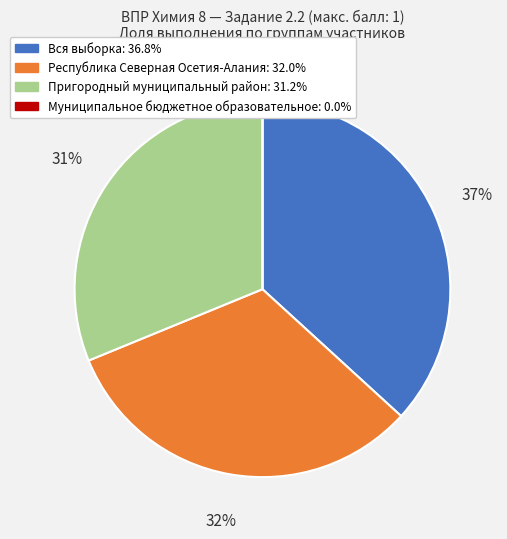

True or false: Республика Северная Осетия-Алания accounts for 26% of the total.

False